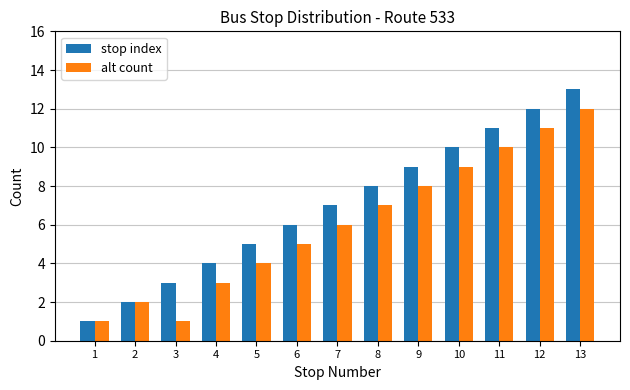

Which series changed the most between 4 and 9?

stop index